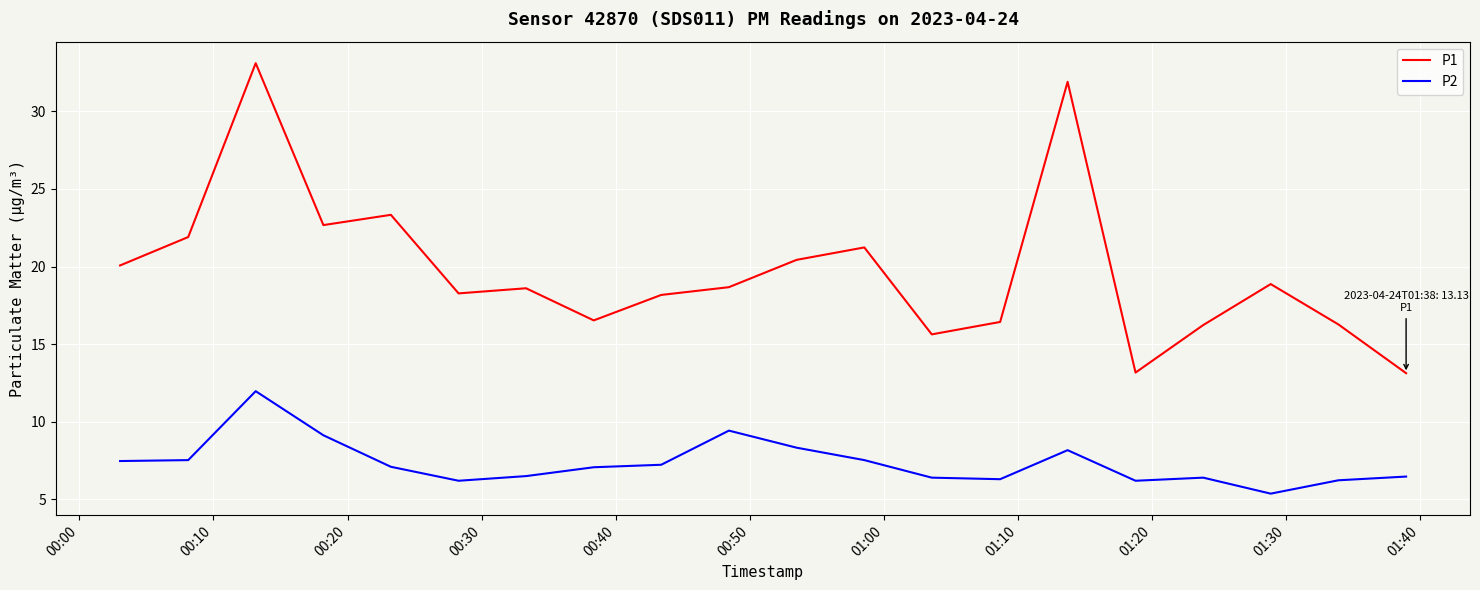

Rank the series by their maximum value, from lowest to highest.

P2, P1